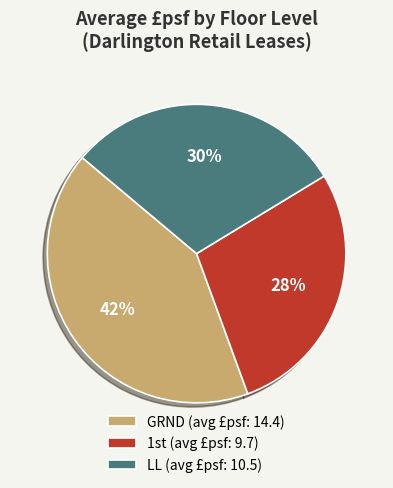

True or false: GRND (avg £psf: 14.4) accounts for 42% of the total.

True